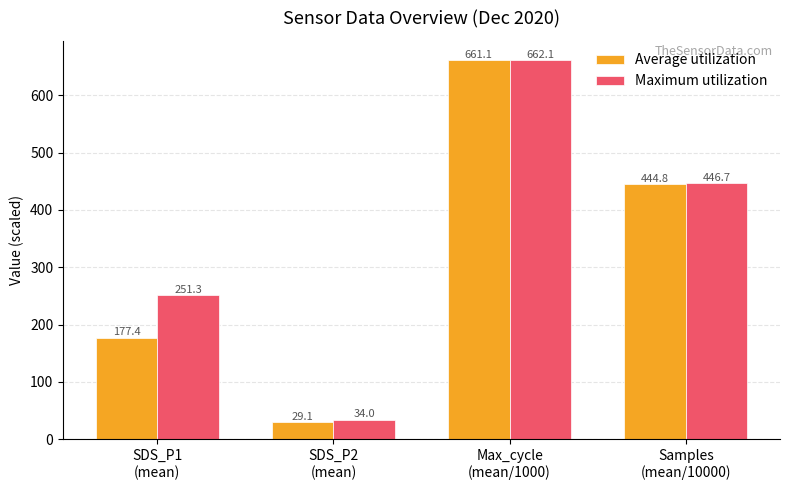

Rank the categories by Maximum utilization value from lowest to highest.

SDS_P2
(mean), SDS_P1
(mean), Samples
(mean/10000), Max_cycle
(mean/1000)